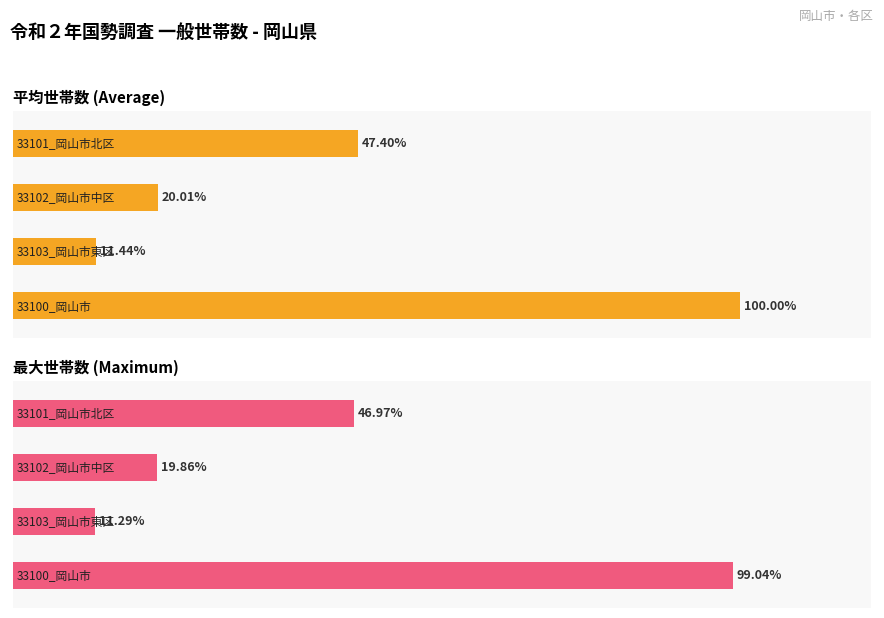

How many bars are there in each group?

2